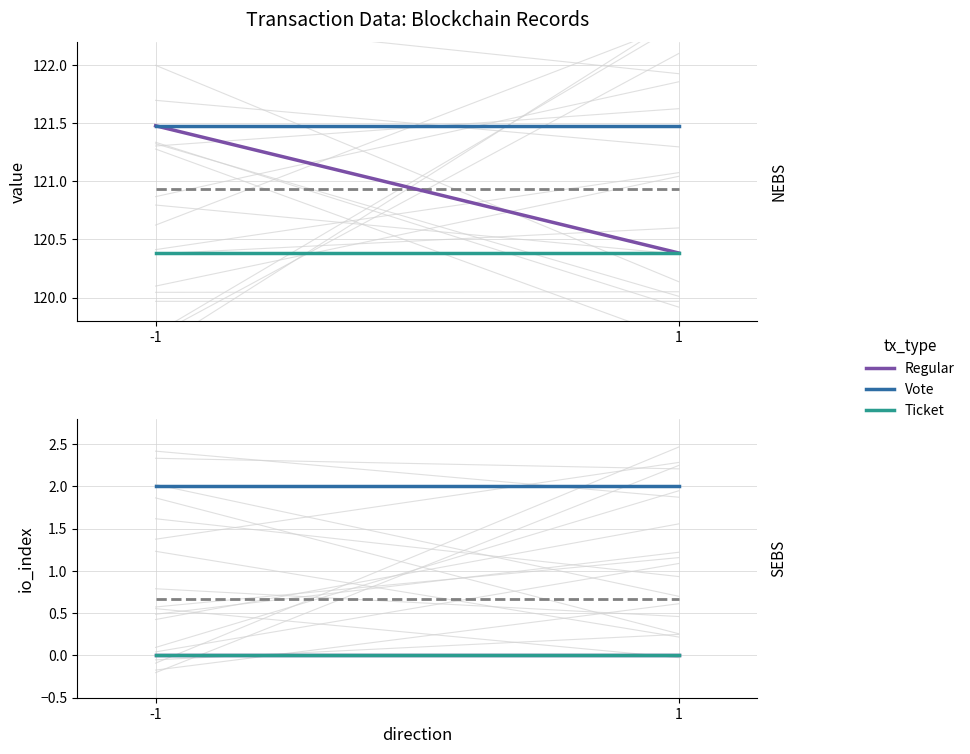

Is the value of Regular at -1 greater than the value of Vote at 1?

No